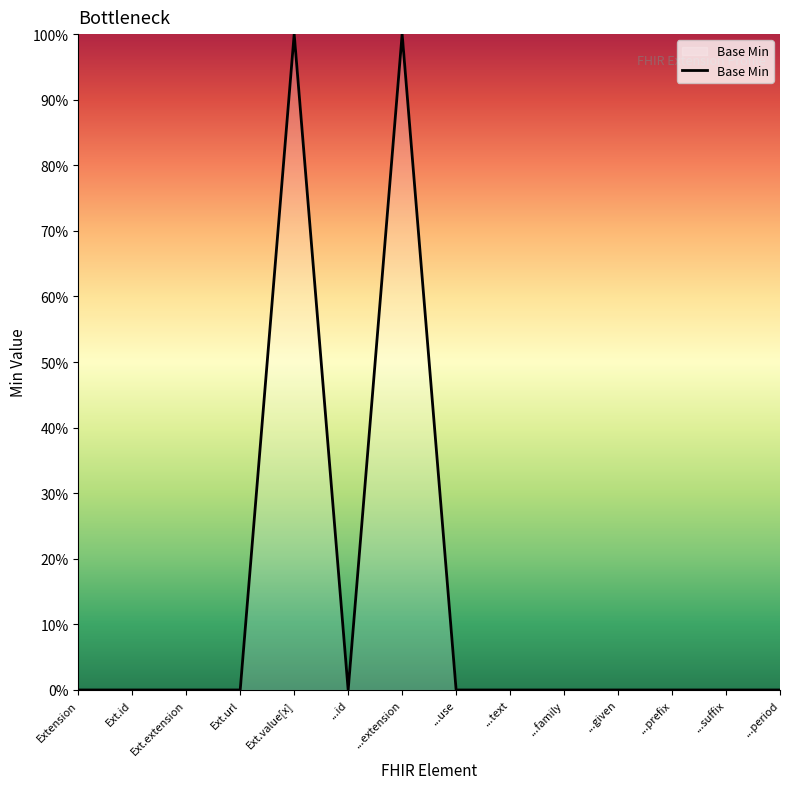

Is this an area chart (filled region under the line)?

Yes